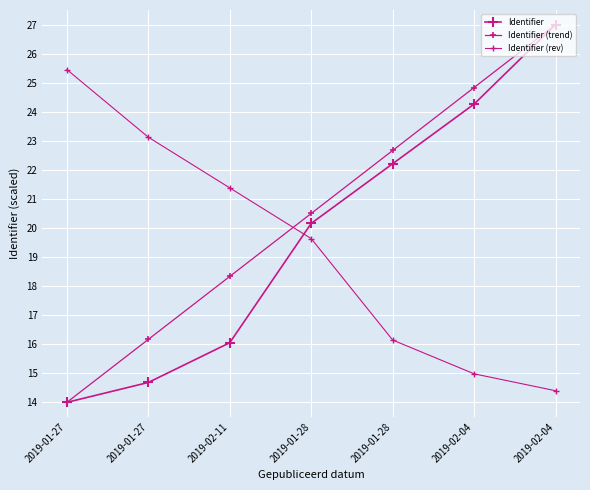

True or false: Identifier and Identifier (trend) intersect in this chart.

False